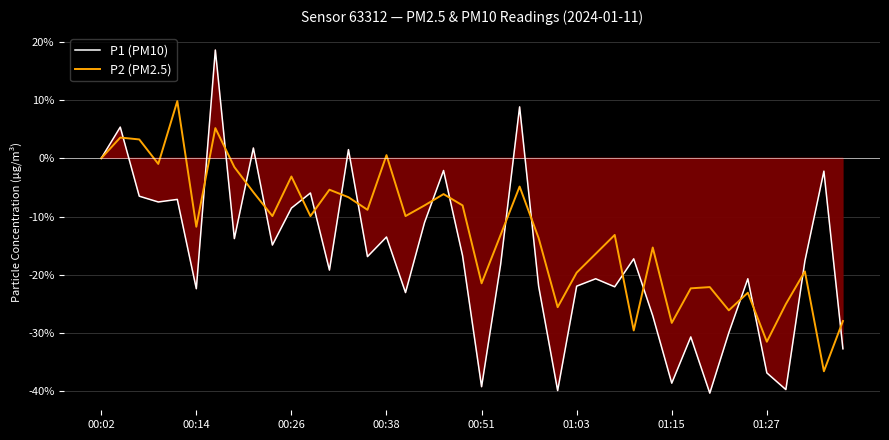

What is the maximum value for P2 (PM2.5)?

9.8